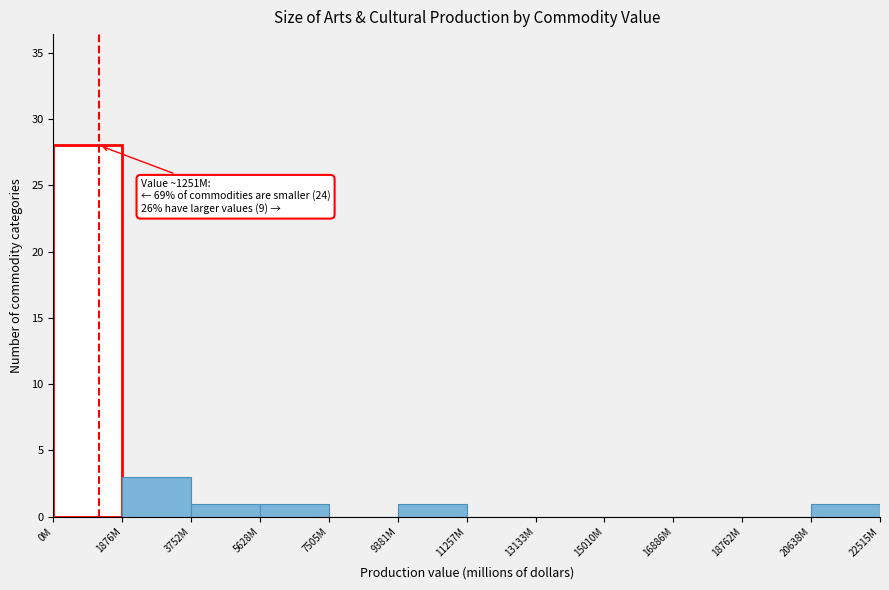

Reading left to right, extract all data points from this chart.

0M=28	1876M=3	3752M=1	5628M=1	7505M=0	9381M=1	11257M=0	13133M=0	15010M=0	16886M=0	18762M=0	20638M=1